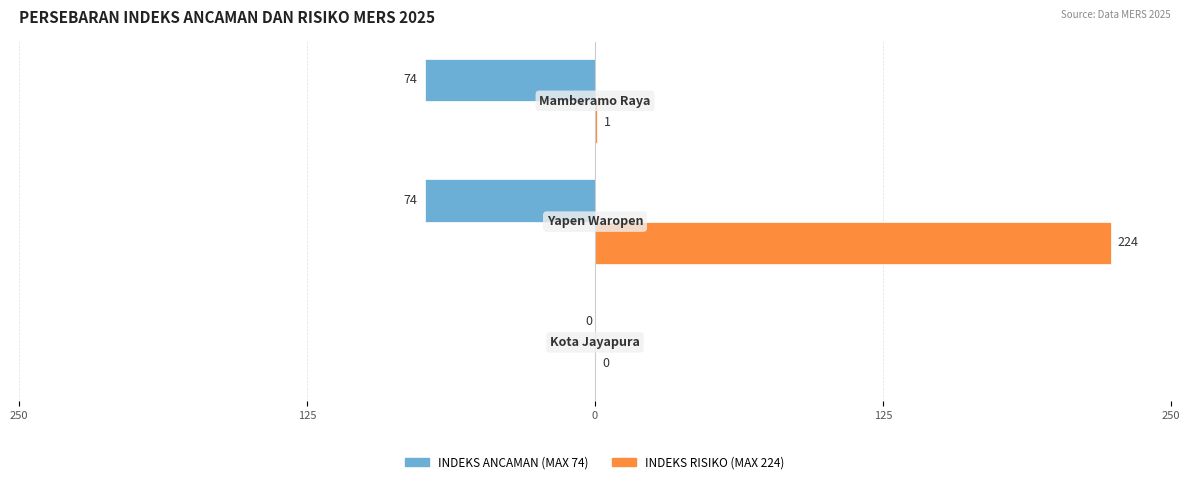

What are all the series names shown in the legend?

INDEKS ANCAMAN (MAX 74), INDEKS RISIKO (MAX 224)